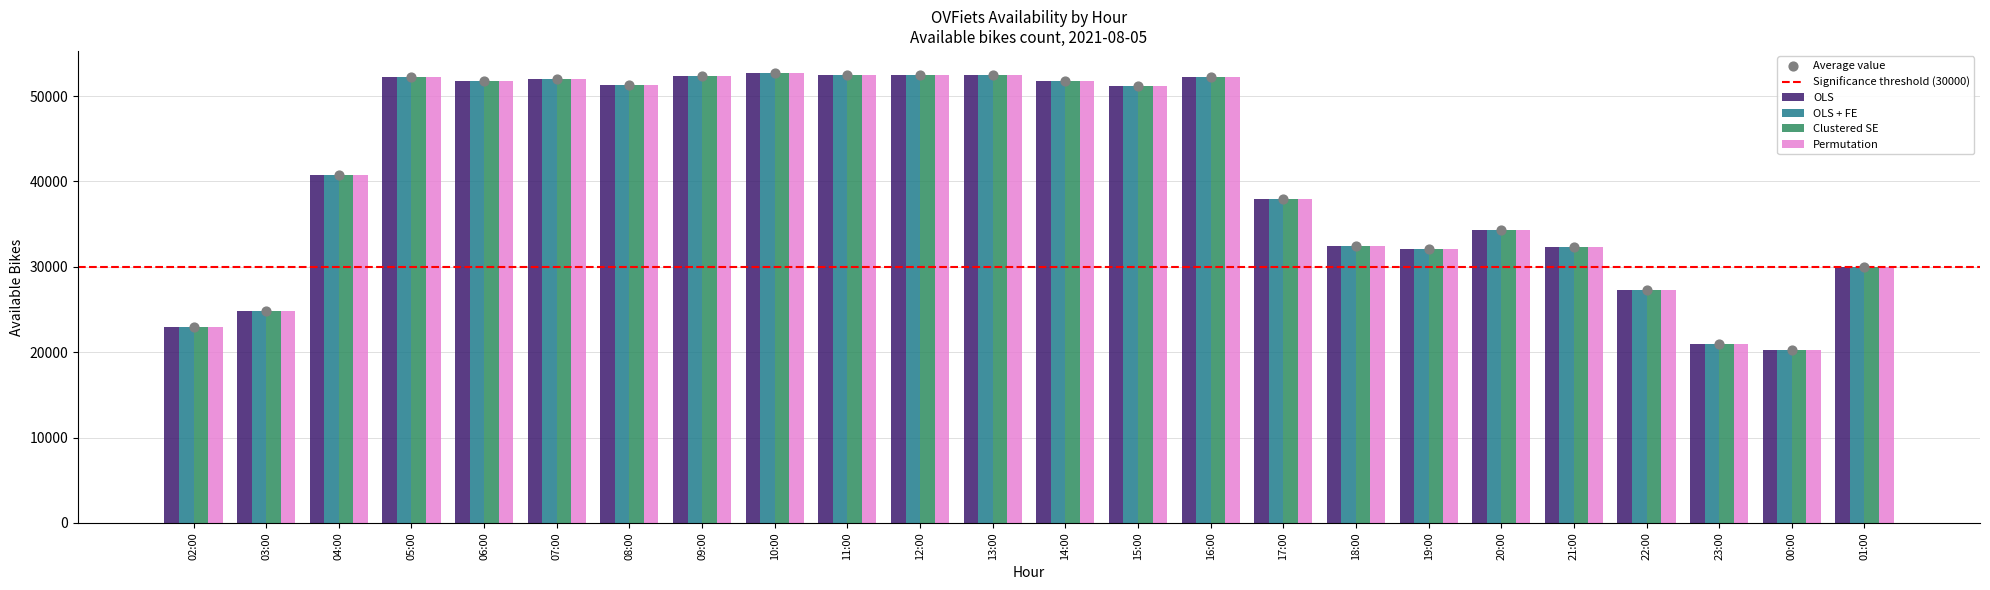

Which series has the largest total across all categories?

OLS